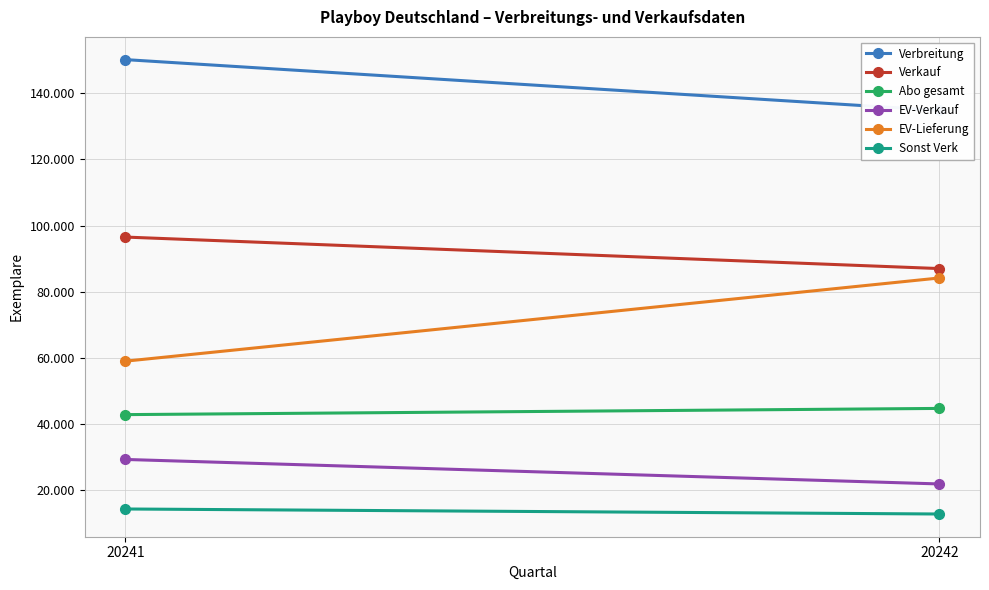

Count the Sonst Verk values in the range 12800 to 14317.

2